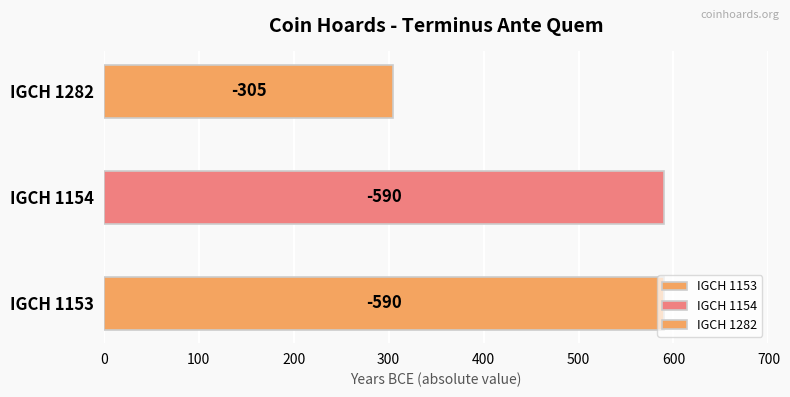

Between IGCH 1154 and IGCH 1153, which is larger?

IGCH 1154